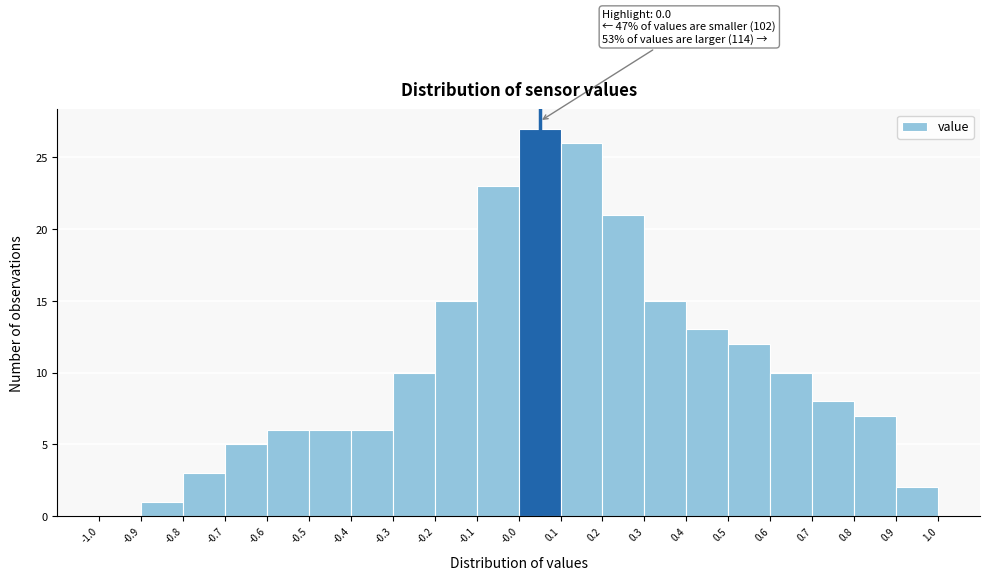

Over which range of the x-axis is the bar tallest?

-0.0 to 0.1